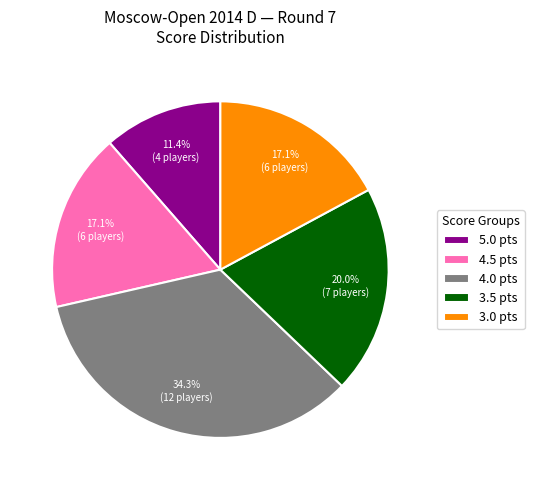

Approximately how many times larger is the value at 5.0 pts compared to 3.5 pts?

0.6